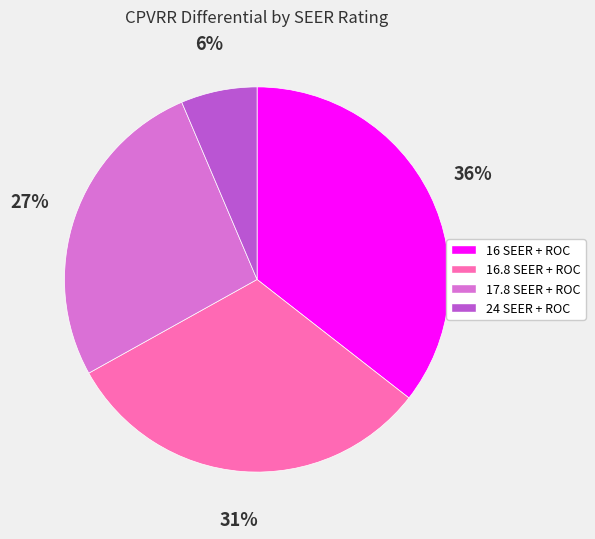

Is the sum of 16.8 SEER + ROC and 16 SEER + ROC greater than half?

Yes